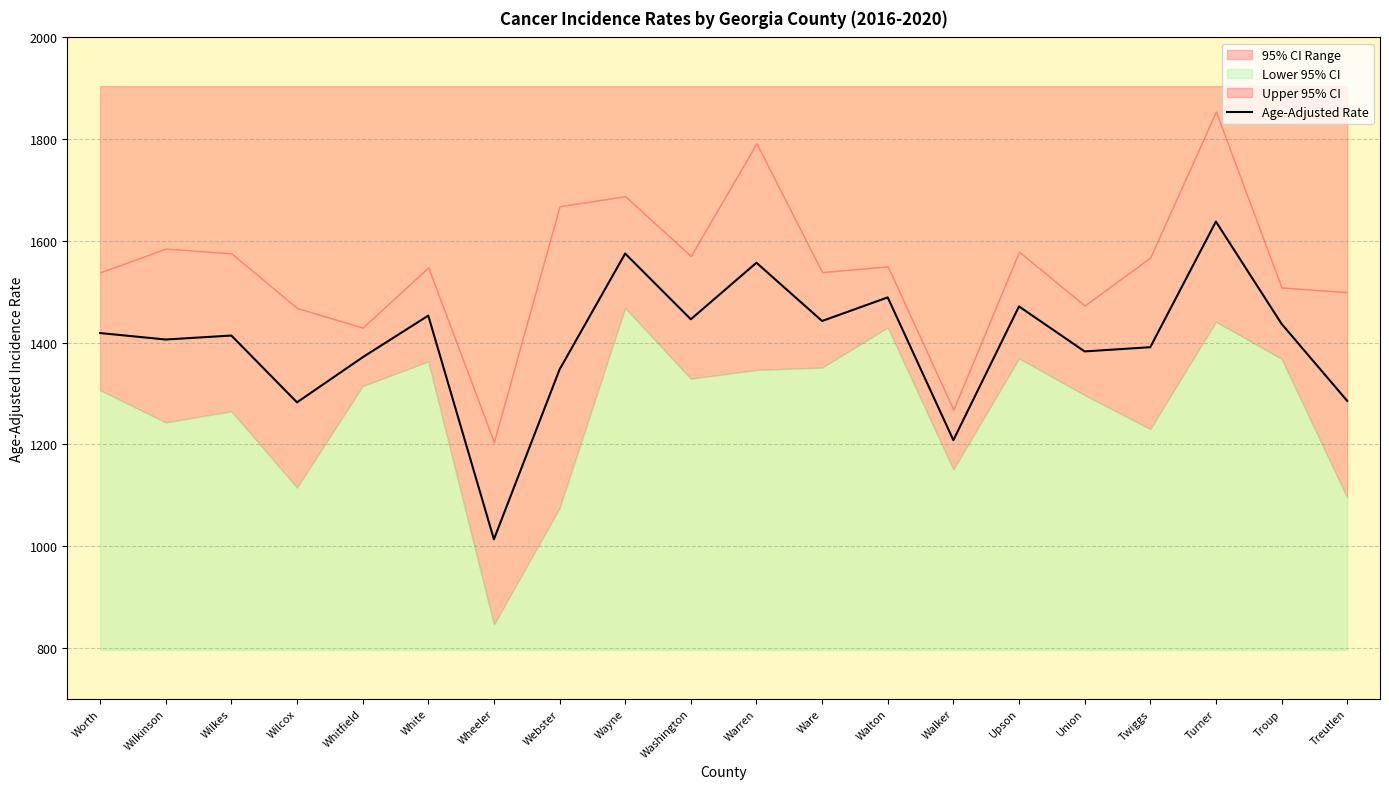

What is the ratio of the value at Turner to the value at Wilkes?

1.2